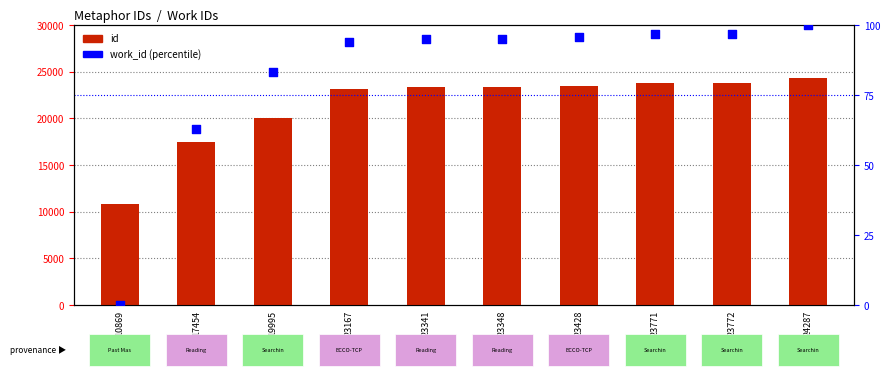

Which series contains the lowest Y value?

work_id (percentile)